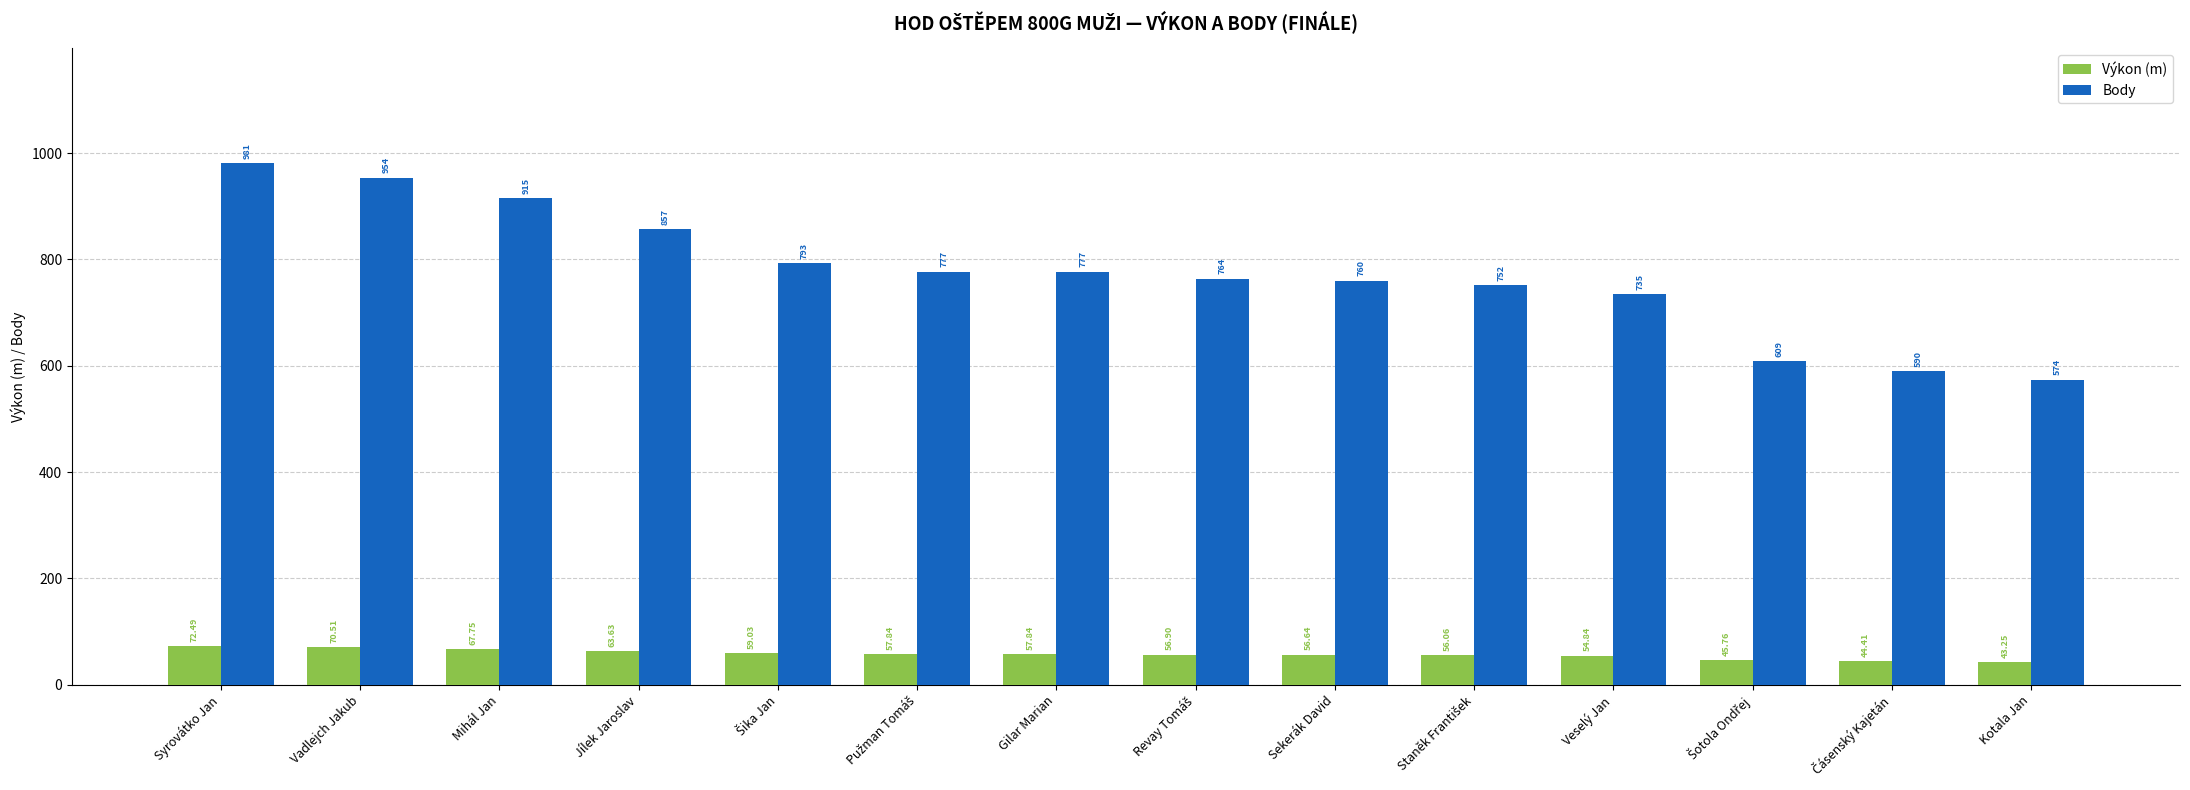

At which category is the sum across all series the highest?

Syrovátko Jan